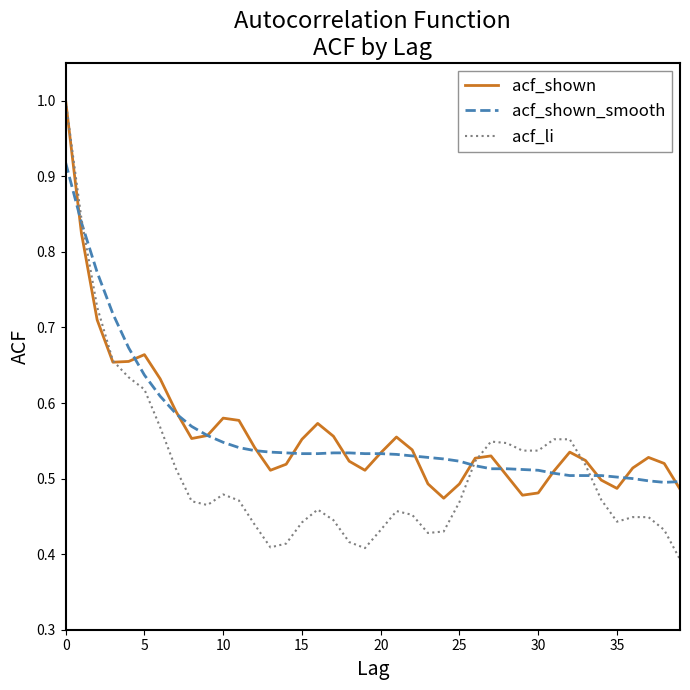

What is the greatest value displayed?

1.0